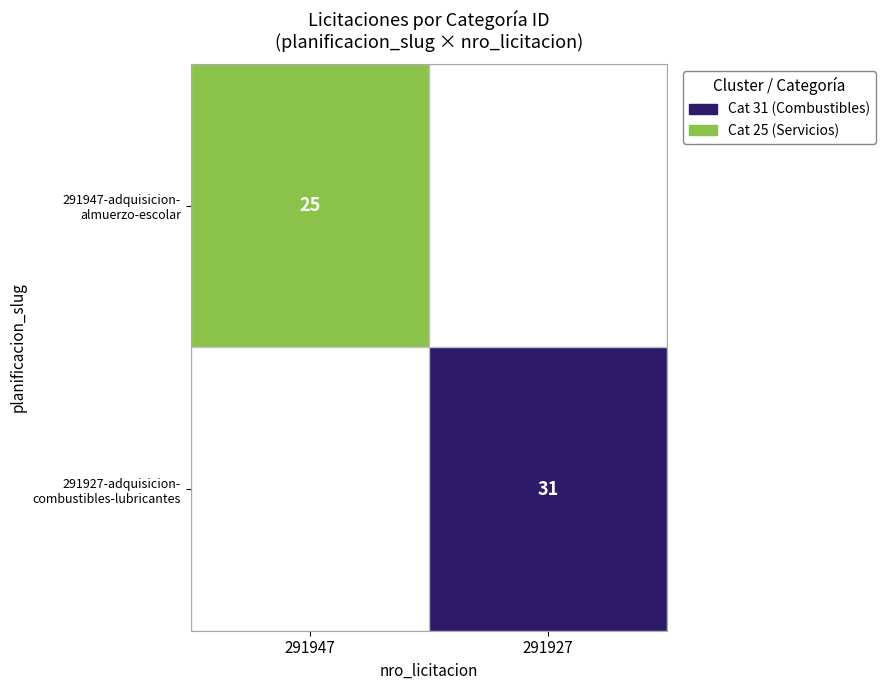

Where is 291947-adquisicion- almuerzo-escolar nearest to the value 4?

291947